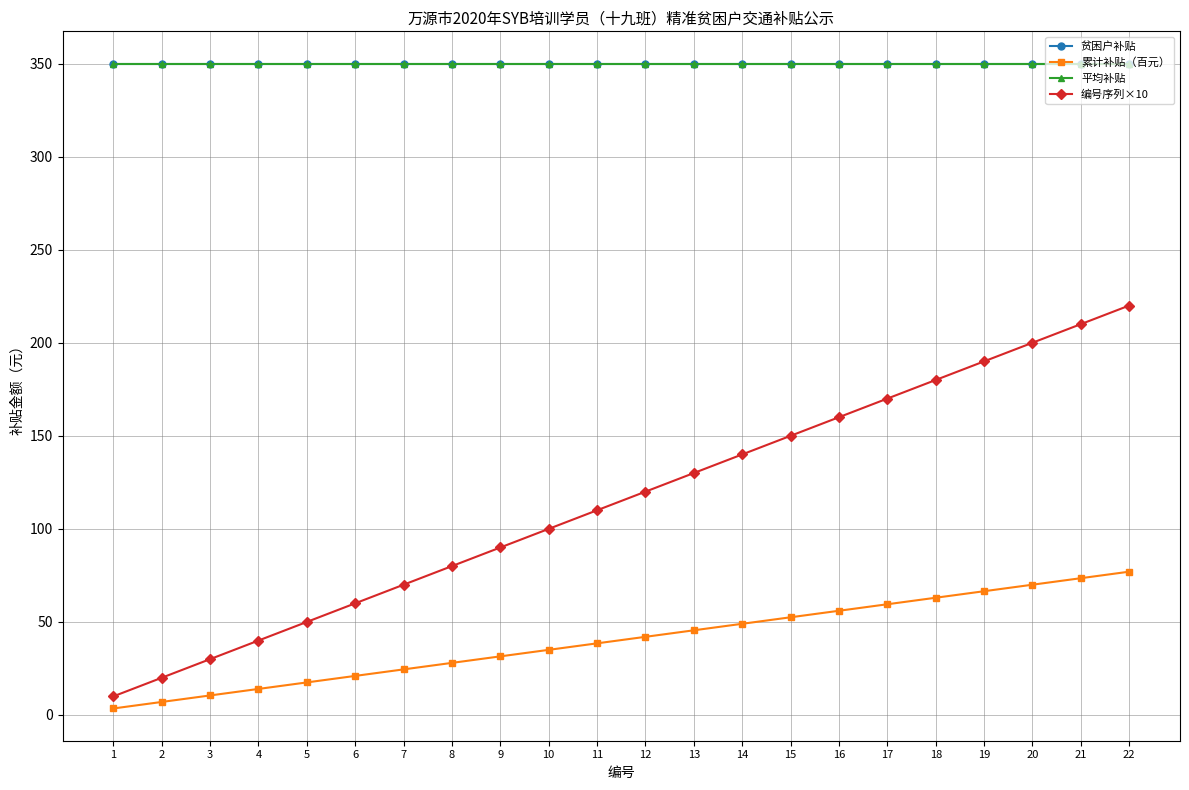

At which label is 编号序列×10 closest to 115?

11